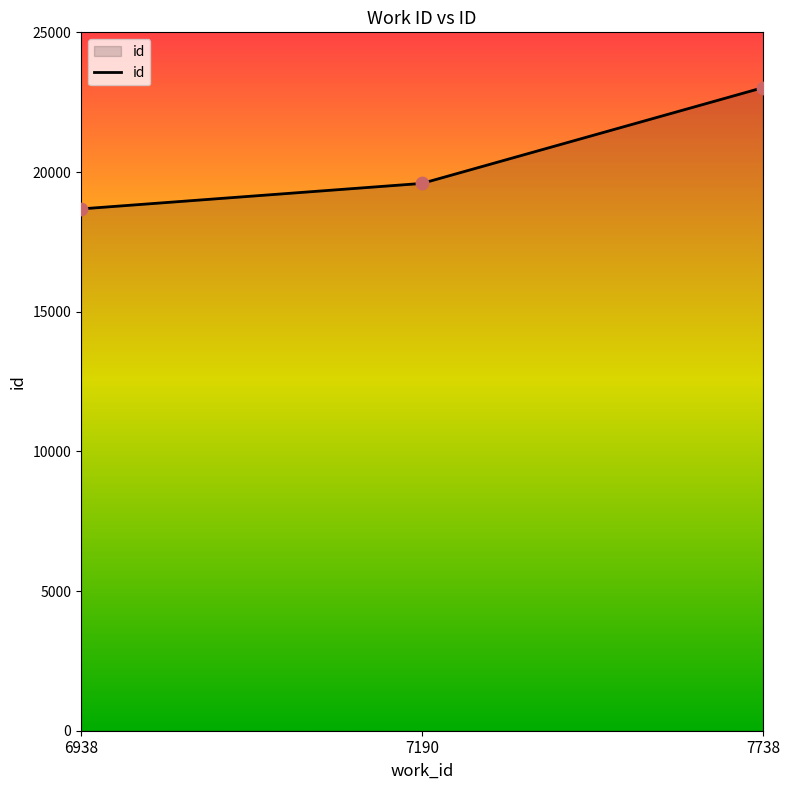

Between 7190 and 6938, which is larger?

7190